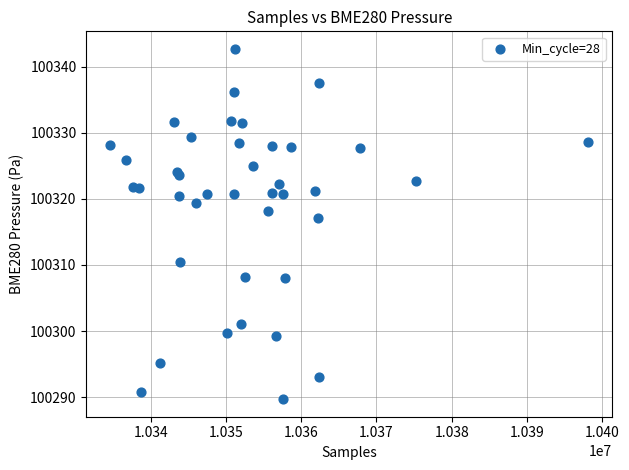

What Y value in the scatter plot is closest to 100316?

100317.1